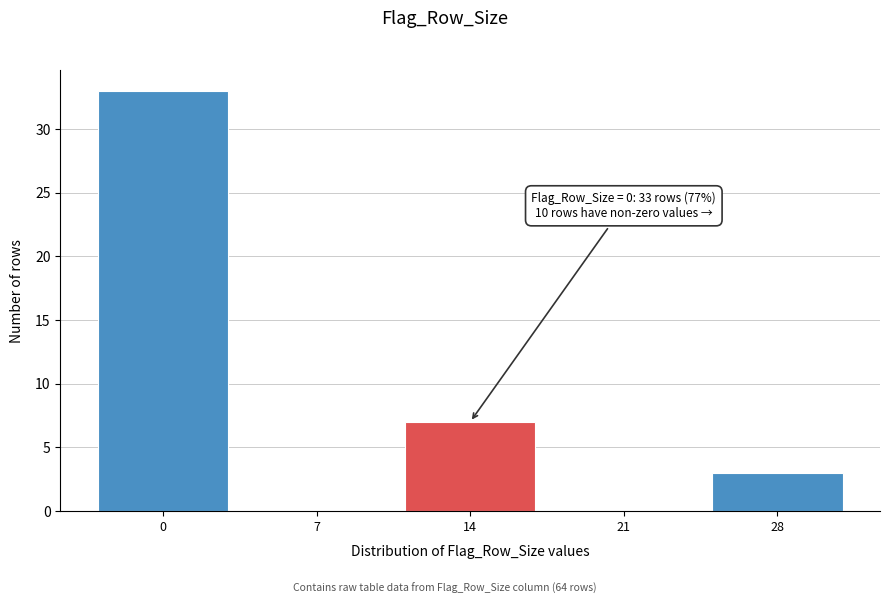

Reading left to right, what are all the values shown in this chart?

0=33	7=0	14=7	21=0	28=3